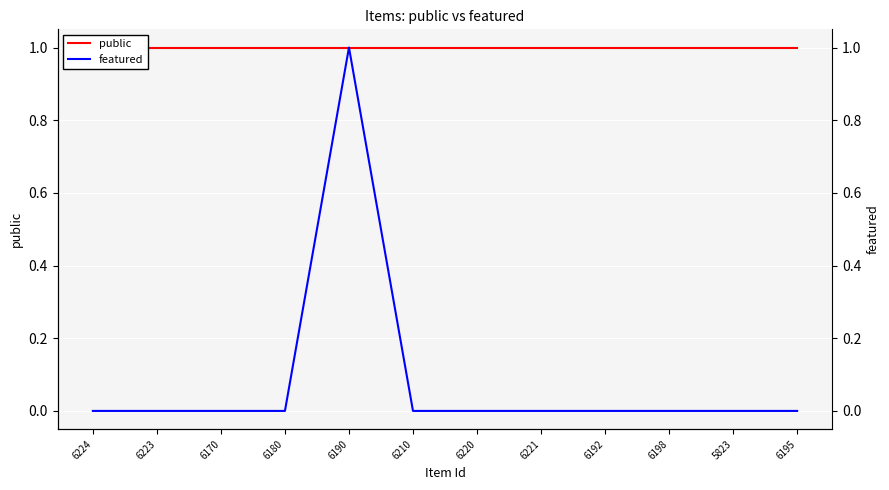

Reading left to right, transcribe all the data shown in this chart.

public: 1	1	1	1	1	1	1	1	1	1	1	1
featured: 0	0	0	0	1	0	0	0	0	0	0	0